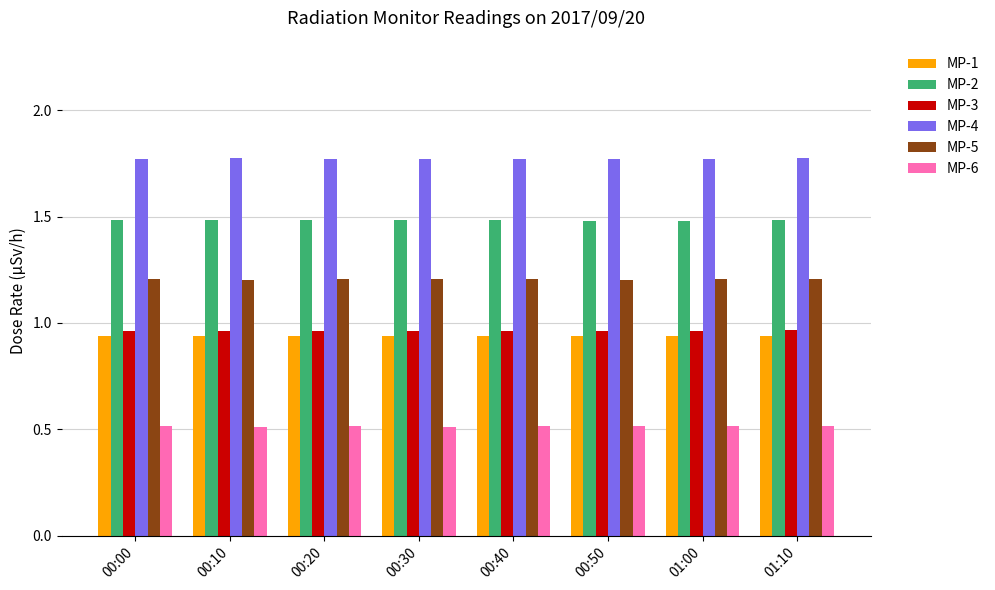

What is the maximum value for MP-5?

1.2